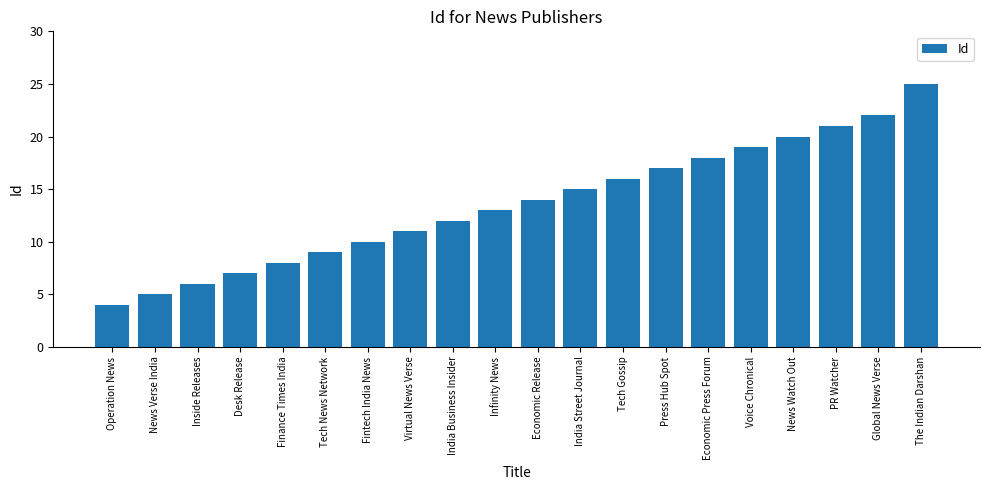

Approximately how many times larger is the value at Finance Times India compared to The Indian Darshan?

0.3